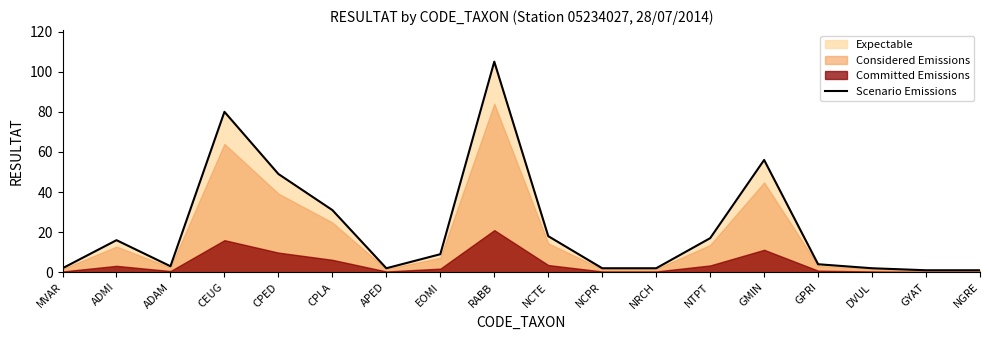

What is the label of the 3rd point from the right?

DVUL